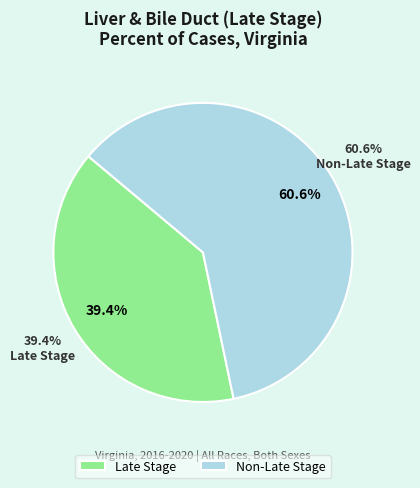

Count the number of slices in the pie.

2